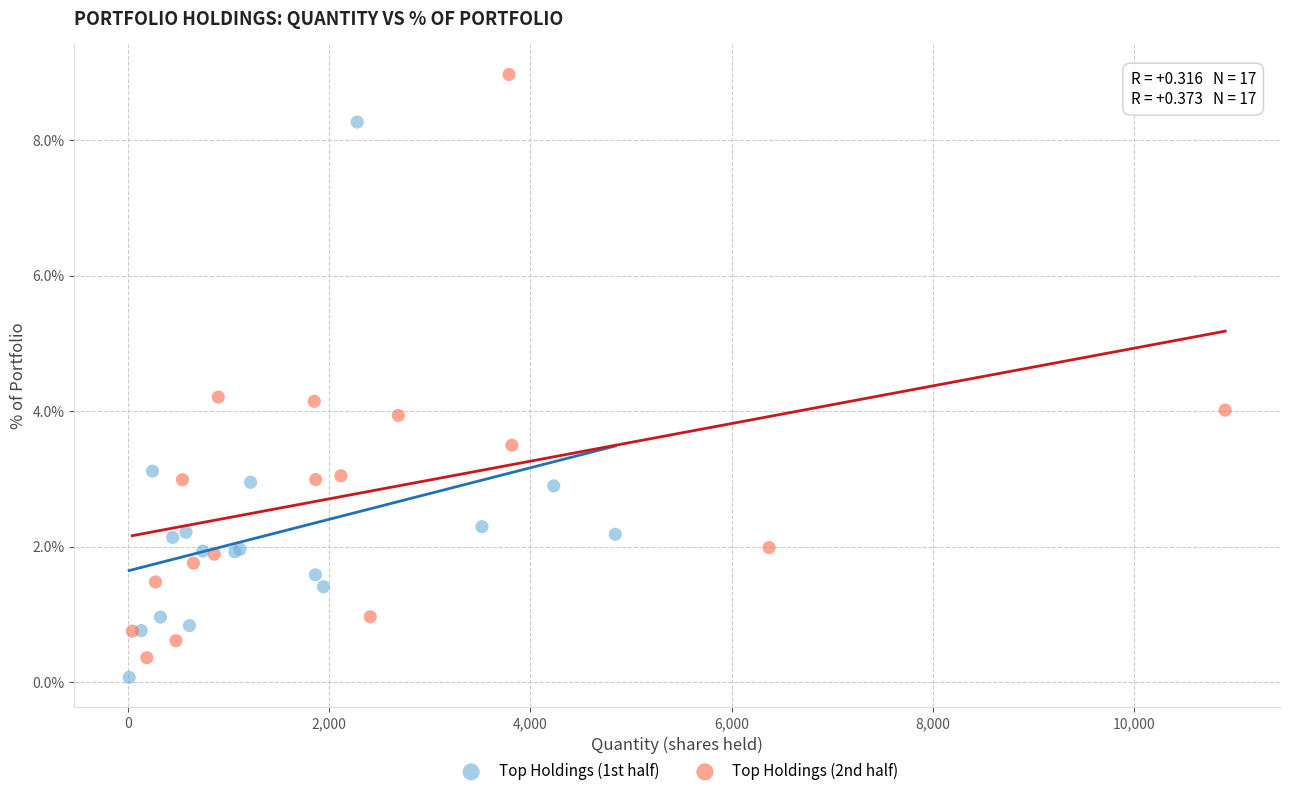

Which series has the widest spread of Y values?

Top Holdings (2nd half)